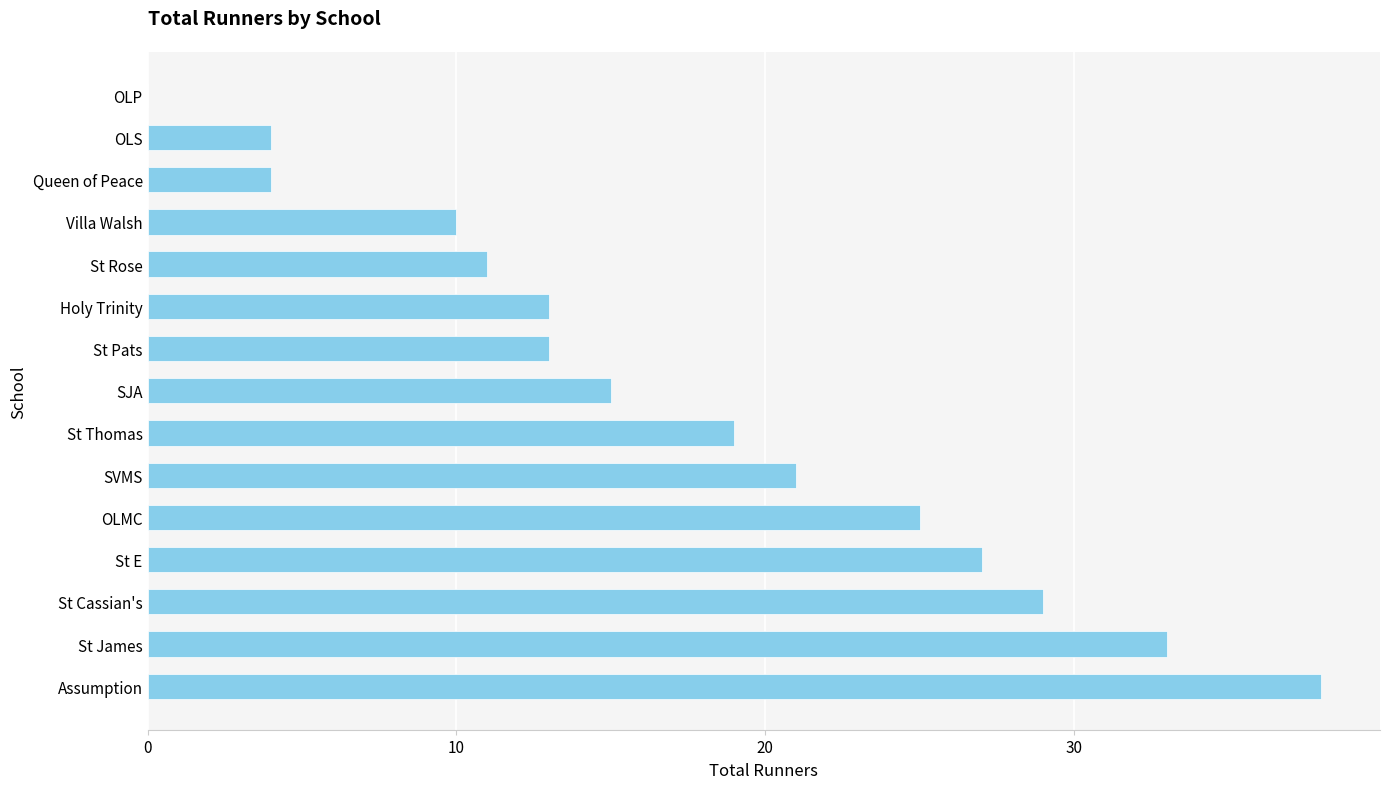

What is the maximum value shown in the chart?

38